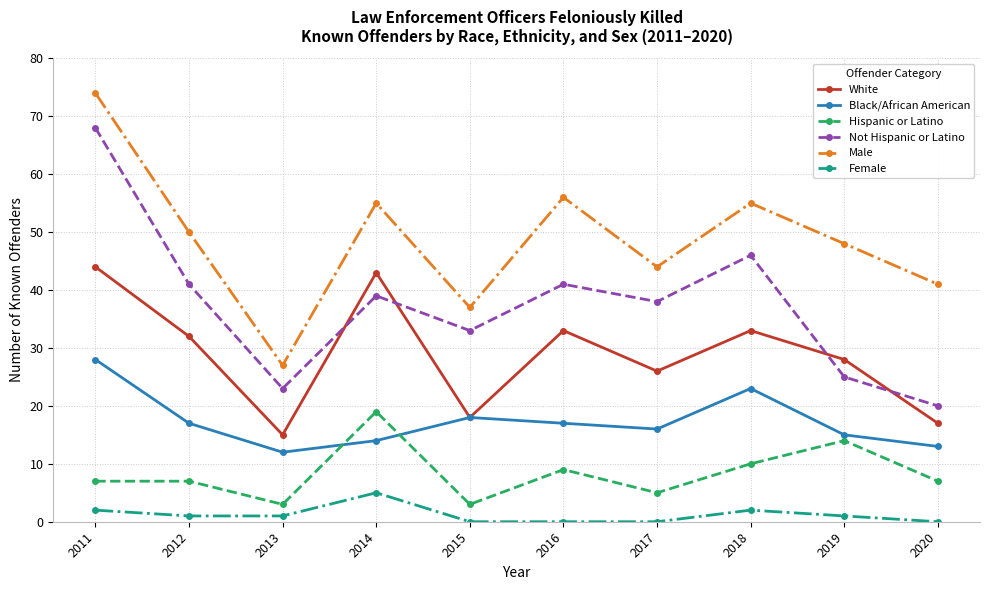

Which series has the largest total across all categories?

Male